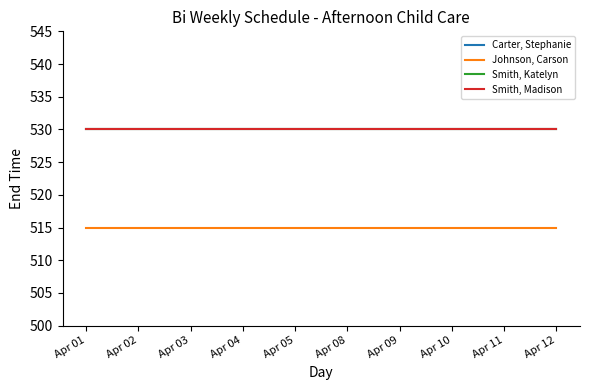

How many lines are shown in the chart?

4